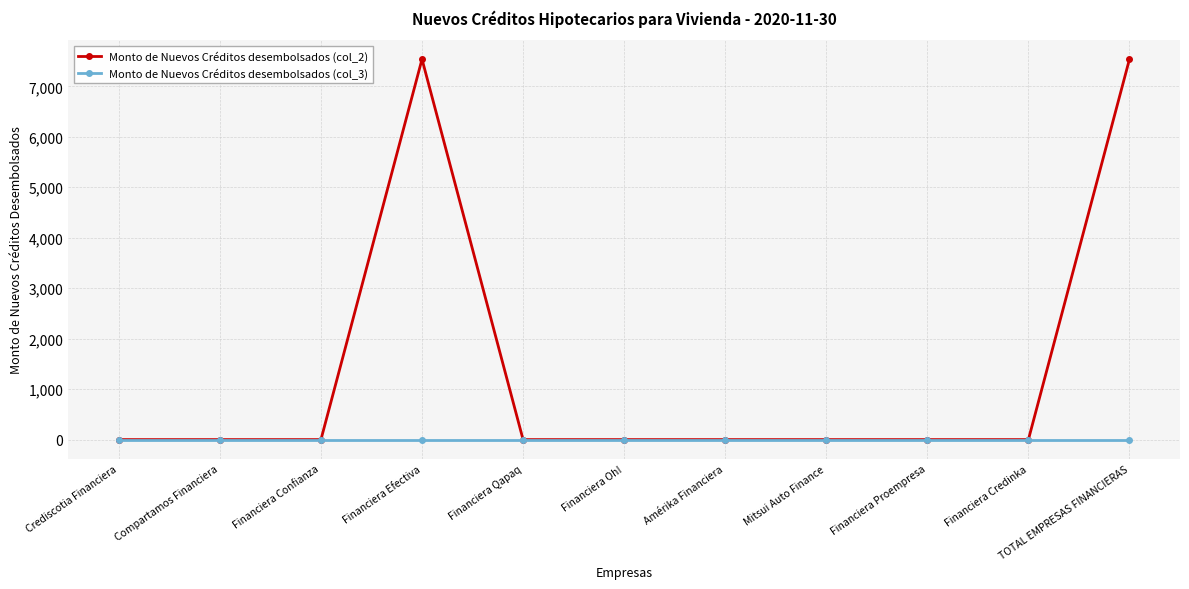

Which series has the largest range (max minus min)?

Monto de Nuevos Créditos desembolsados (col_2)